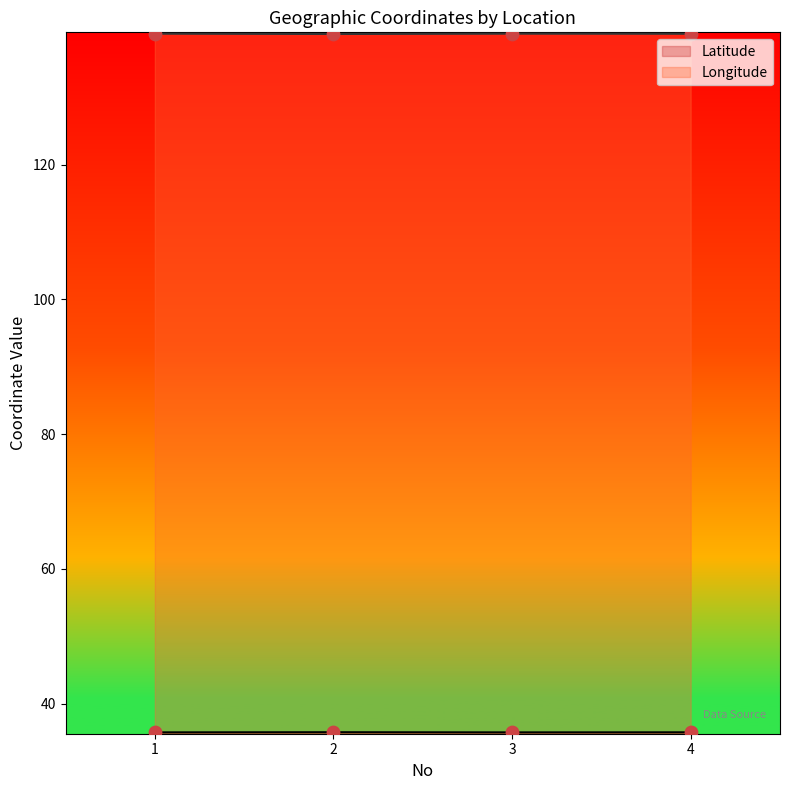

Which series has the widest spread of Y values?

Longitude